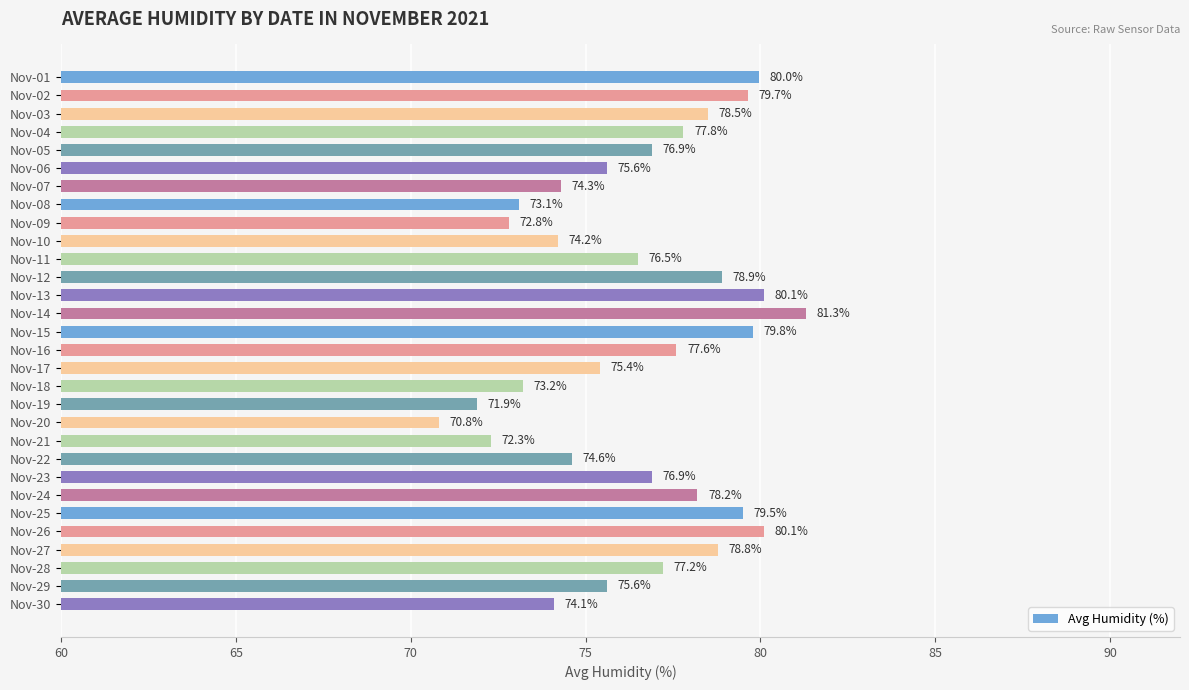

Reading bottom to top, transcribe all the data shown in this chart.

74.1	75.6	77.2	78.8	80.1	79.5	78.2	76.9	74.6	72.3	70.8	71.9	73.2	75.4	77.6	79.8	81.3	80.1	78.9	76.5	74.2	72.8	73.1	74.3	75.6	76.9	77.8	78.5	79.7	80.0